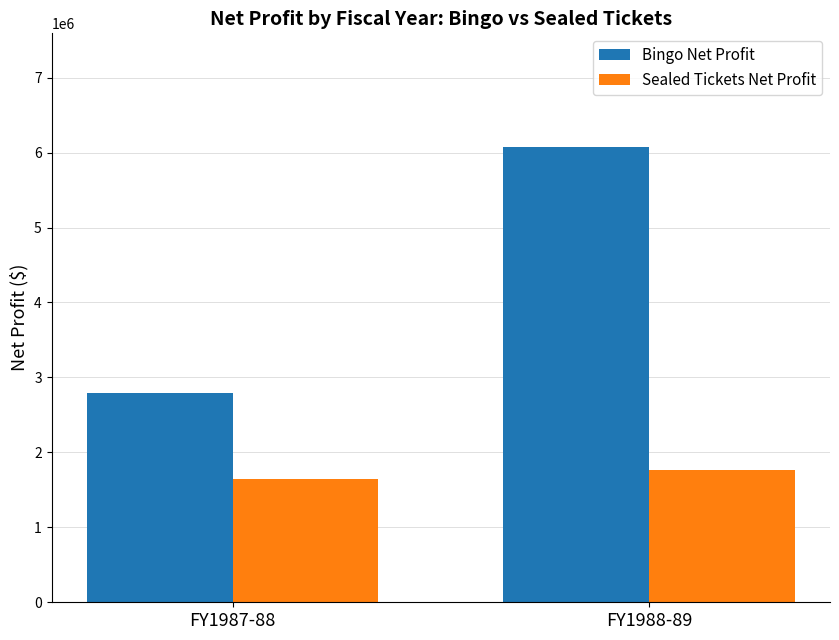

Reading right to left, transcribe all the data shown in this chart.

Bingo Net Profit: 6072923	2797145
Sealed Tickets Net Profit: 1767779	1638499